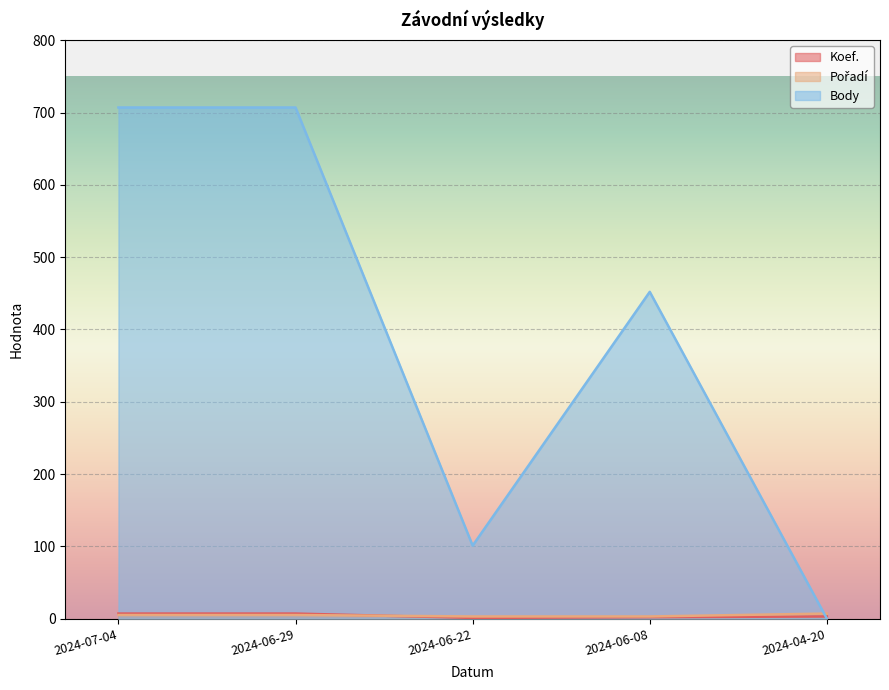

How many lines are shown in the chart?

3